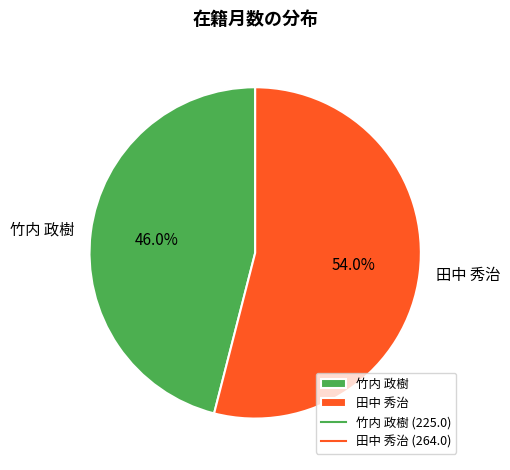

Between 田中 秀治 and 竹内 政樹, which is larger?

田中 秀治